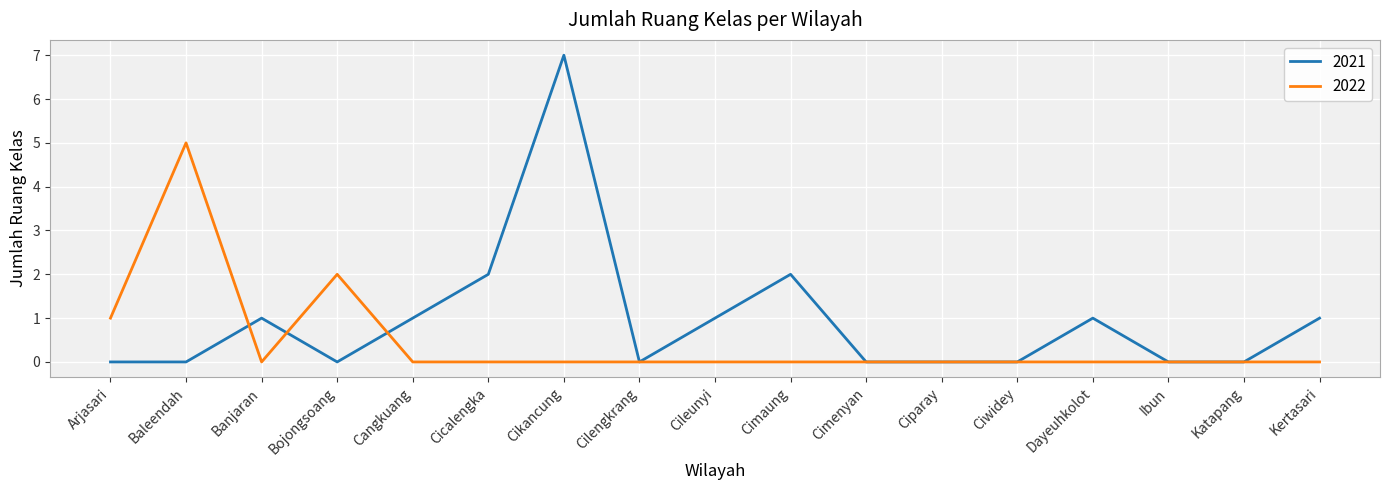

What position from the right is Cangkuang?

13